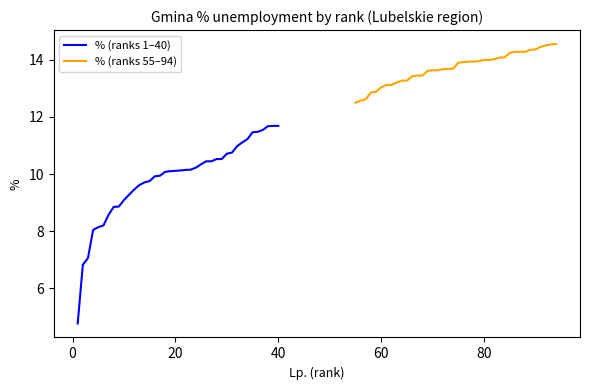

What are all the series names shown in the legend?

% (ranks 1–40), % (ranks 55–94)